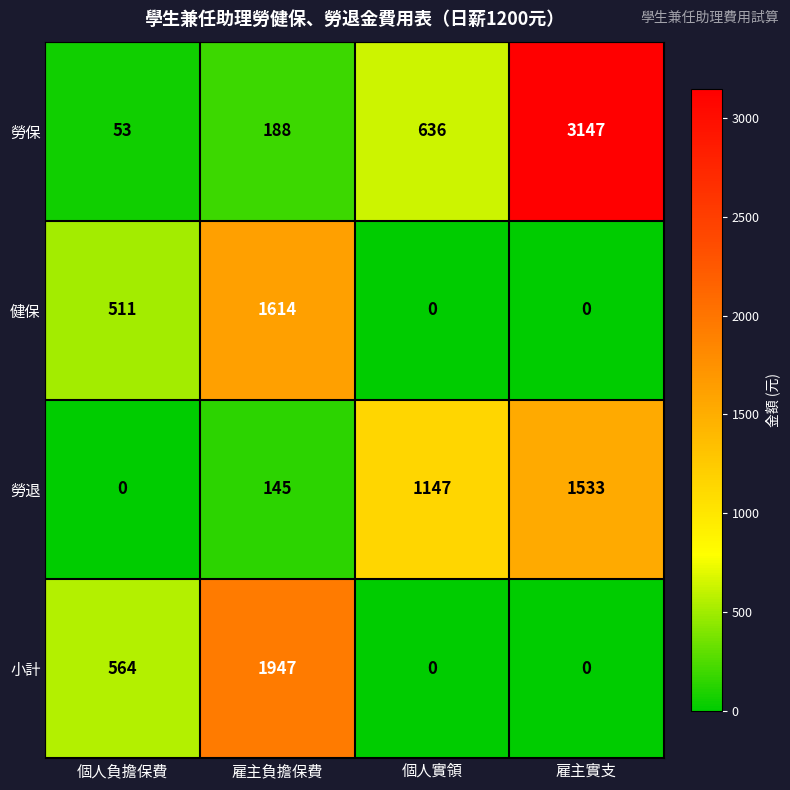

Reading right to left, what are all the values shown in this chart?

勞保: 雇主實支=3147	個人實領=636	雇主負擔保費=188	個人負擔保費=53
健保: 雇主實支=0	個人實領=0	雇主負擔保費=1614	個人負擔保費=511
勞退: 雇主實支=1533	個人實領=1147	雇主負擔保費=145	個人負擔保費=0
小計: 雇主實支=0	個人實領=0	雇主負擔保費=1947	個人負擔保費=564